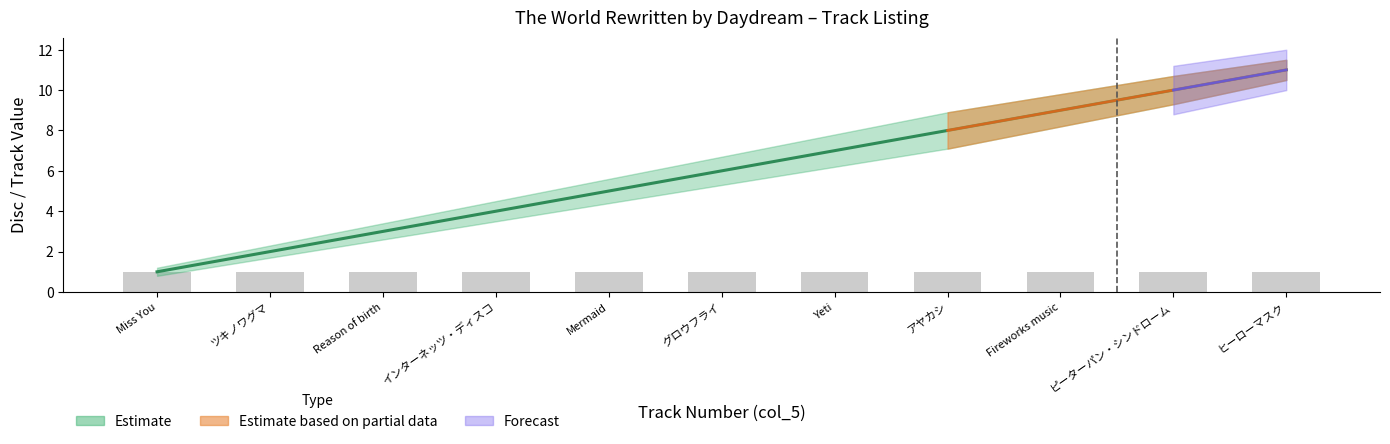

What is the average value of the lower_band series?

5.4